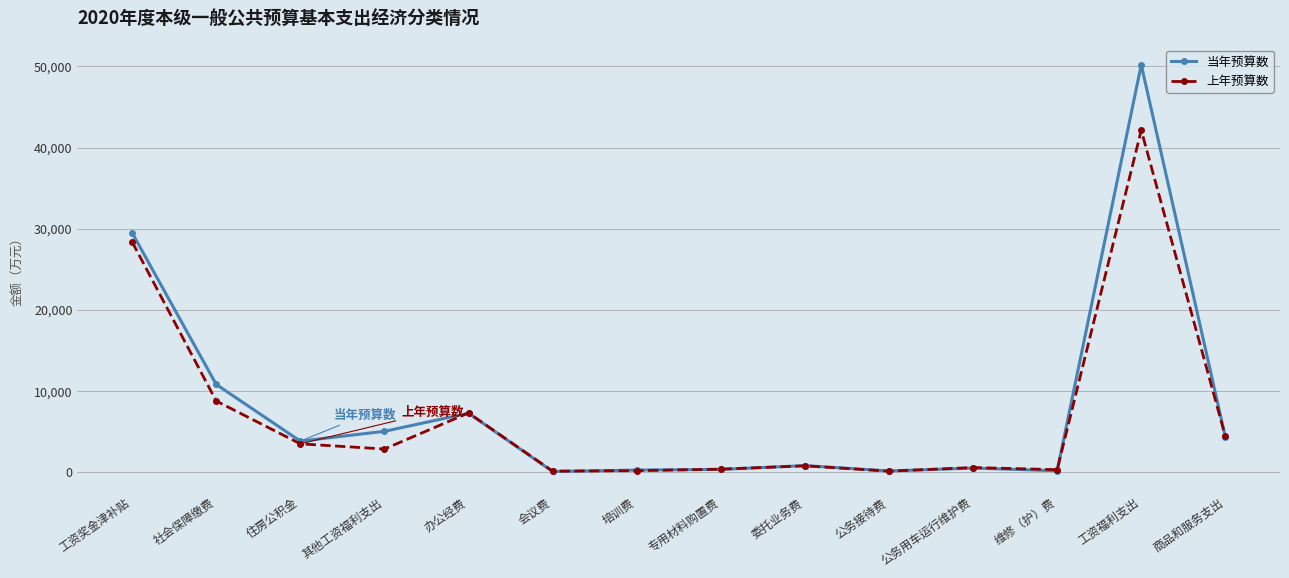

How many distinct data groups are displayed?

2